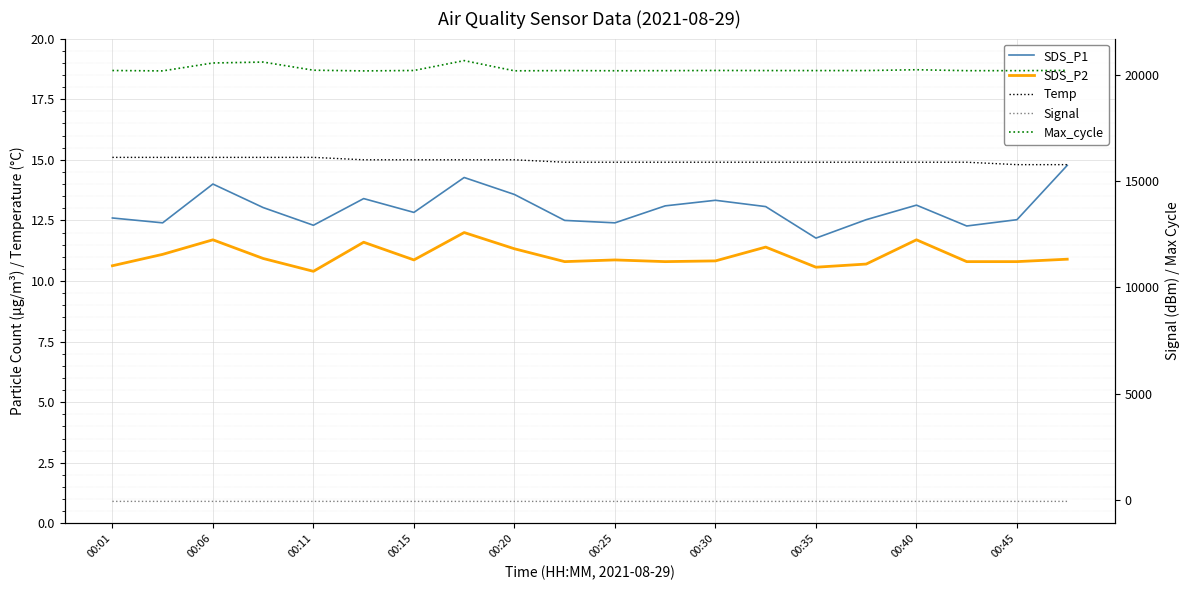

What is the minimum value shown in the chart?

-74.0